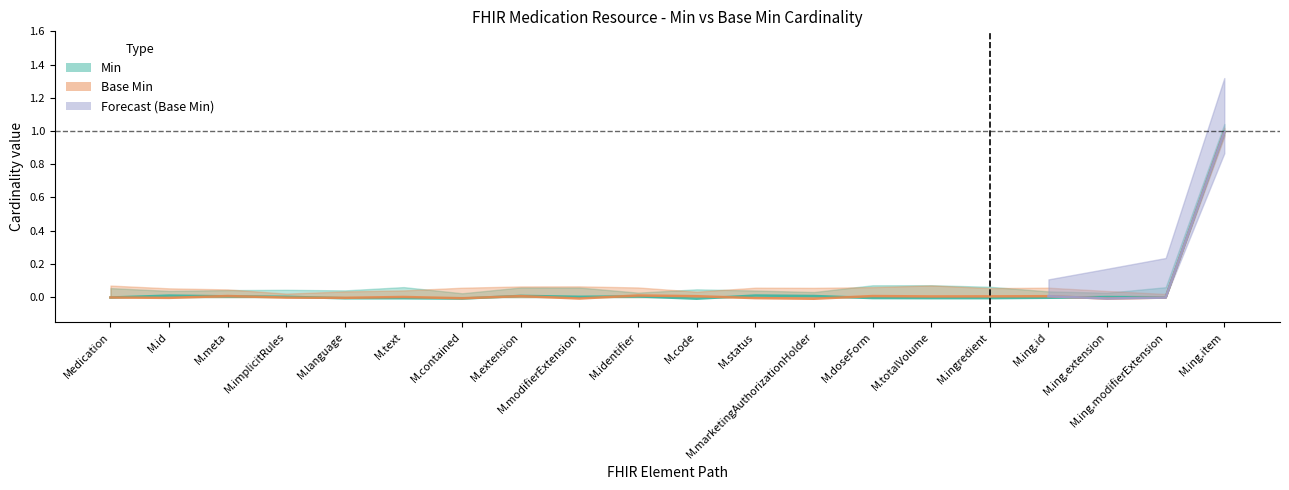

After their last crossing, which series has the higher values: Base Min or Min?

Base Min